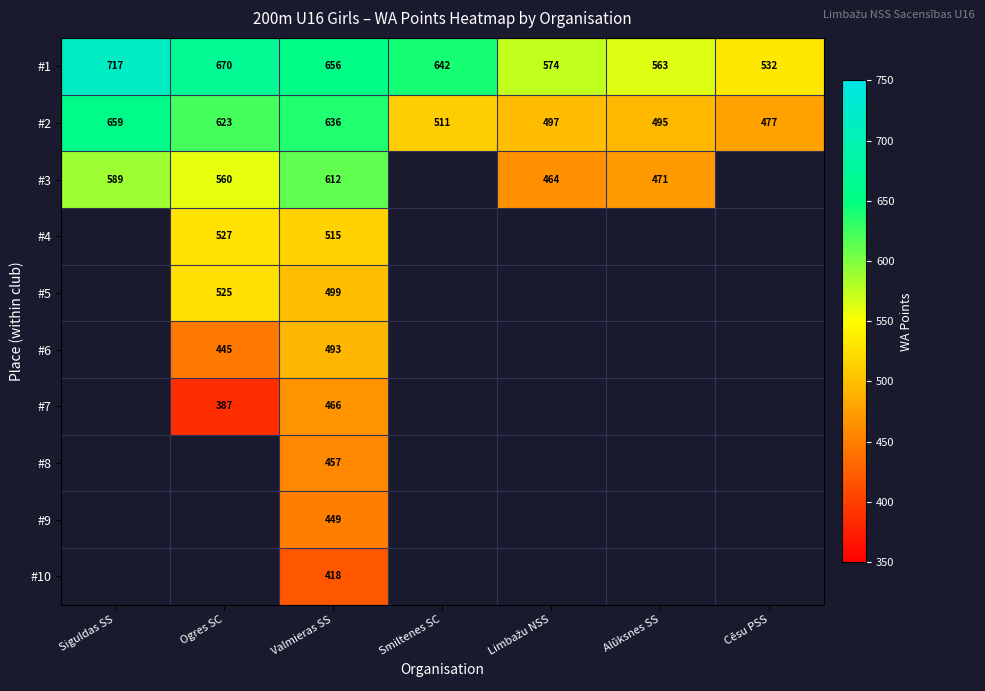

Is it true that #4 equals 886 at Ogres SC?

False